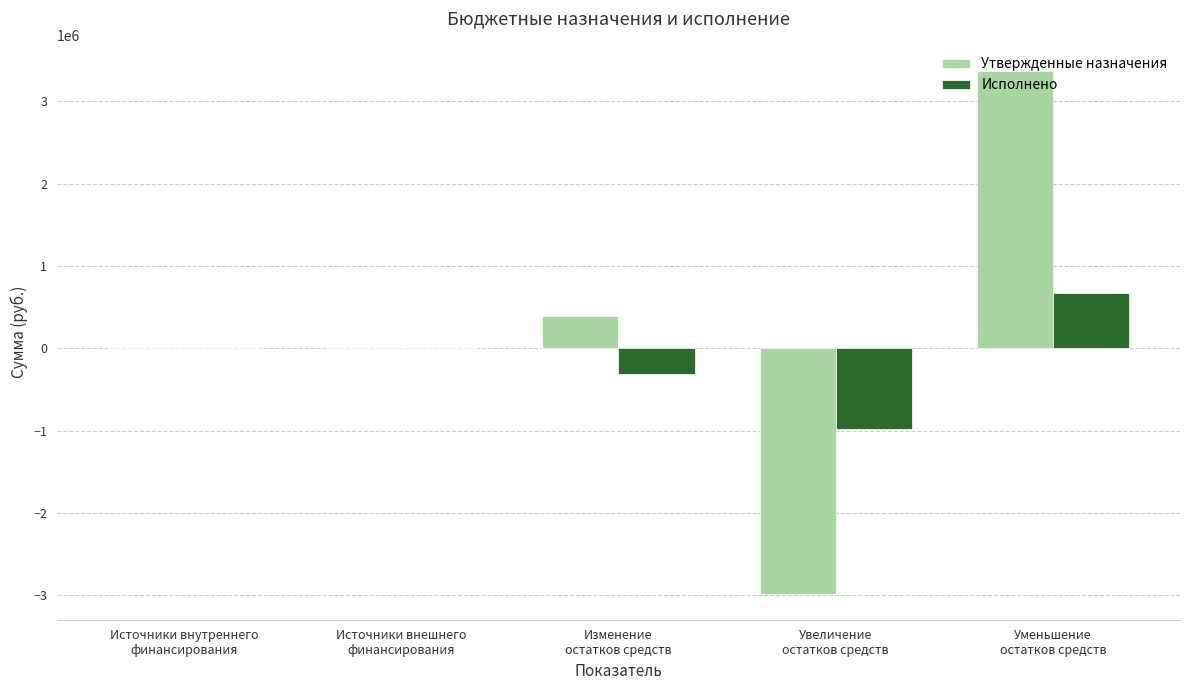

Which series has the largest range (max minus min)?

Утвержденные назначения